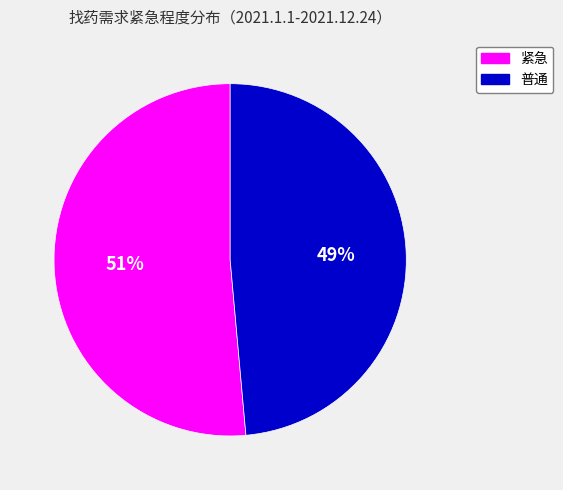

Between 紧急 and 普通, which is larger?

紧急